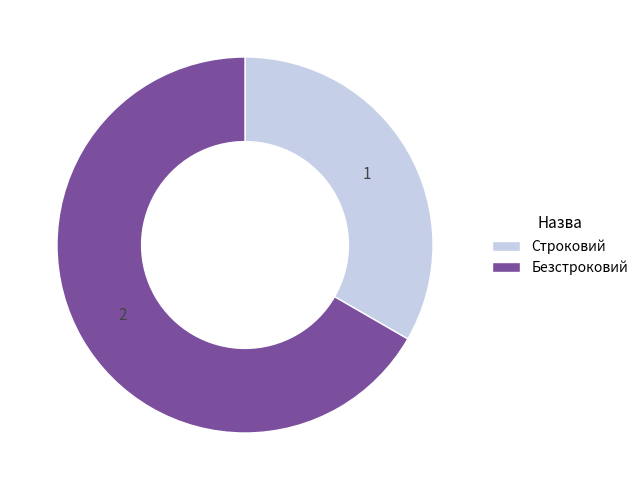

Approximately how many times larger is the value at Безстроковий compared to Строковий?

2.0